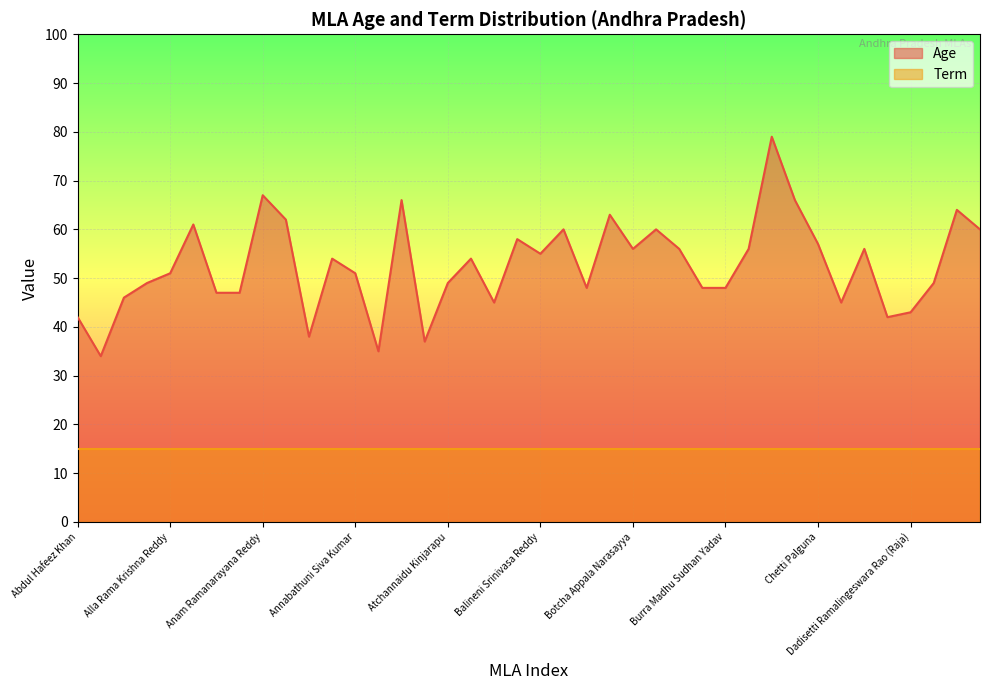

Where is the data nearest to the value 56?

Botcha Appala Narasayya